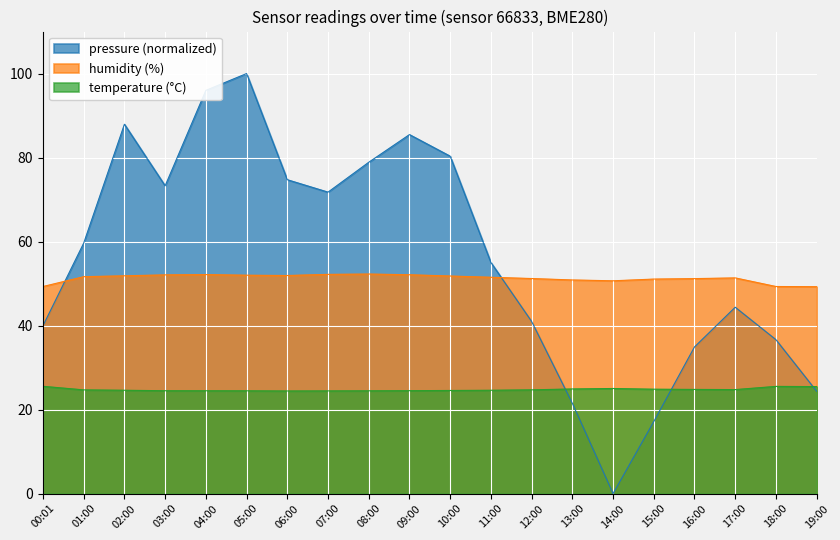

Reading left to right, extract all data points from this chart.

pressure: 00:01=40.0	01:00=59.6	02:00=87.9	03:00=73.3	04:00=96.0	05:00=100.0	06:00=74.7	07:00=71.8	08:00=78.9	09:00=85.5	10:00=80.3	11:00=55.0	12:00=41.0	13:00=21.5	14:00=0.0	15:00=17.1	16:00=34.9	17:00=44.4	18:00=36.6	19:00=24.4
humidity: 00:01=49.3	01:00=51.6	02:00=51.9	03:00=52.1	04:00=52.1	05:00=52.0	06:00=51.9	07:00=52.2	08:00=52.3	09:00=52.1	10:00=51.8	11:00=51.5	12:00=51.2	13:00=50.9	14:00=50.7	15:00=51.1	16:00=51.2	17:00=51.4	18:00=49.3	19:00=49.3
temperature: 00:01=25.5	01:00=24.7	02:00=24.6	03:00=24.5	04:00=24.5	05:00=24.5	06:00=24.4	07:00=24.4	08:00=24.5	09:00=24.5	10:00=24.6	11:00=24.6	12:00=24.7	13:00=24.9	14:00=25.0	15:00=24.9	16:00=24.8	17:00=24.8	18:00=25.5	19:00=25.5